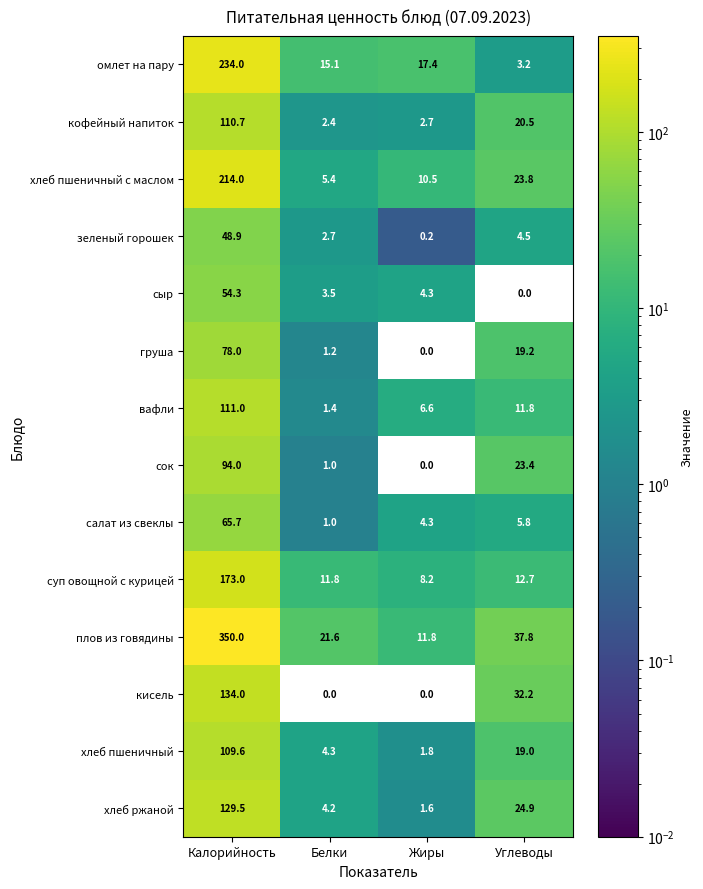

What is the difference between the highest and lowest values at Белки?

21.6